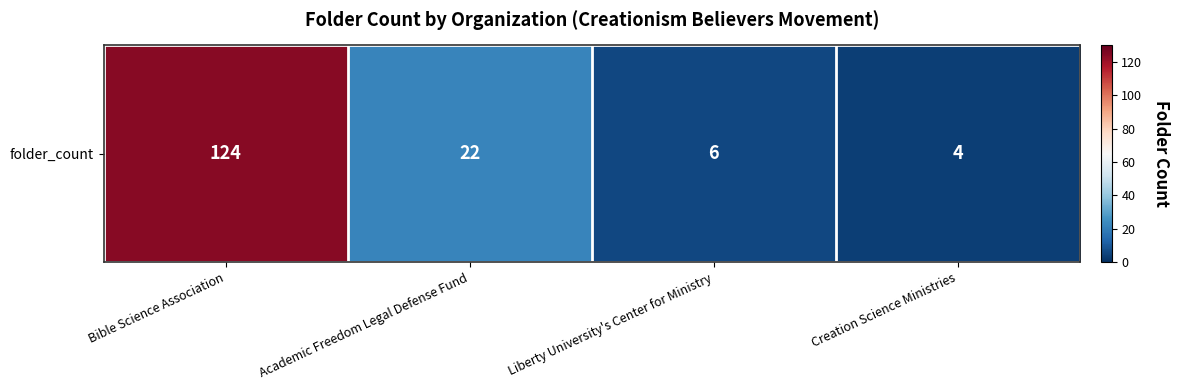

What is the difference between the values at Bible Science Association and Creation Science Ministries?

120